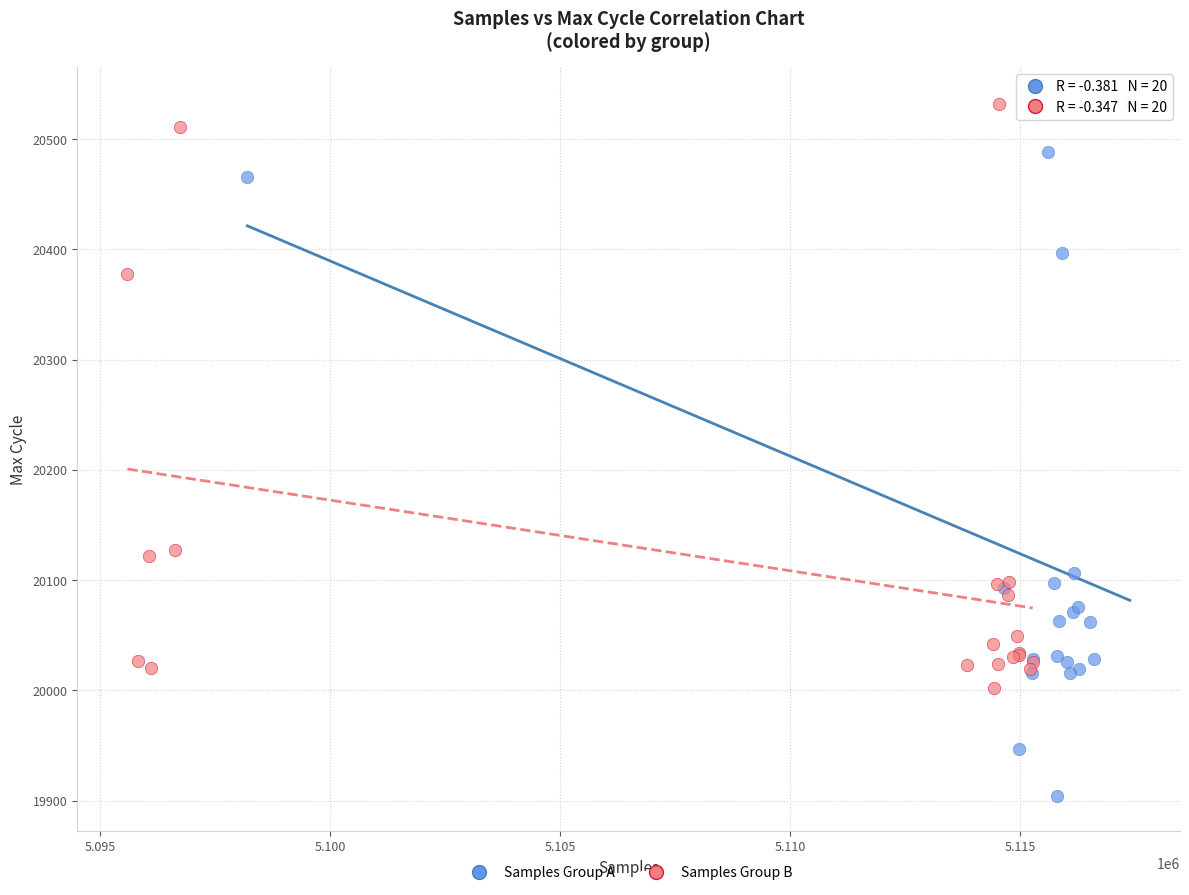

Which series has the largest Y range (max minus min)?

Samples Group A